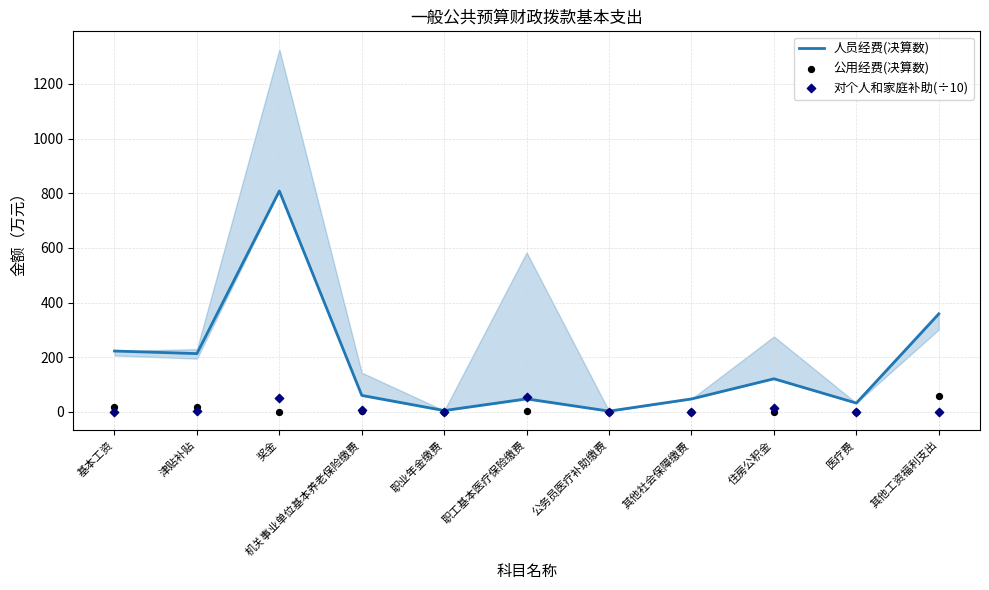

Which series reaches the maximum Y coordinate?

人员经费(决算数)